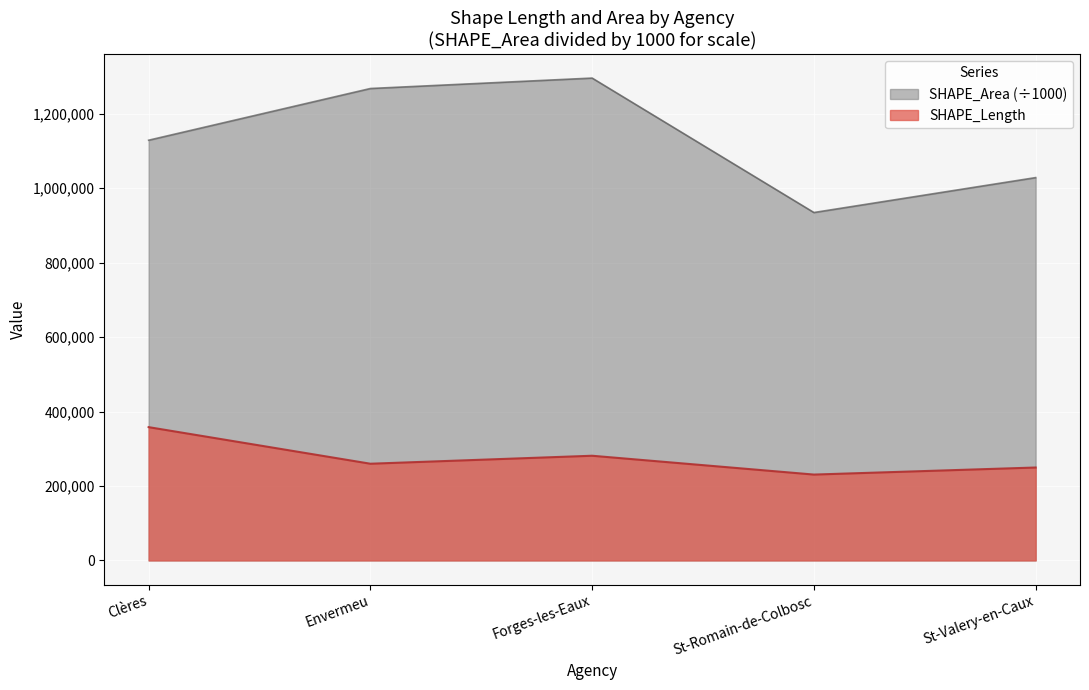

Reading right to left, list all the values displayed in this chart.

SHAPE_Length: St-Valery-en-Caux=249605.4	St-Romain-de-Colbosc=230636.5	Forges-les-Eaux=281213.8	Envermeu=259768.2	Clères=358043.8
SHAPE_Area: St-Valery-en-Caux=1028352.7	St-Romain-de-Colbosc=934561.3	Forges-les-Eaux=1295688.8	Envermeu=1267683.6	Clères=1128781.0